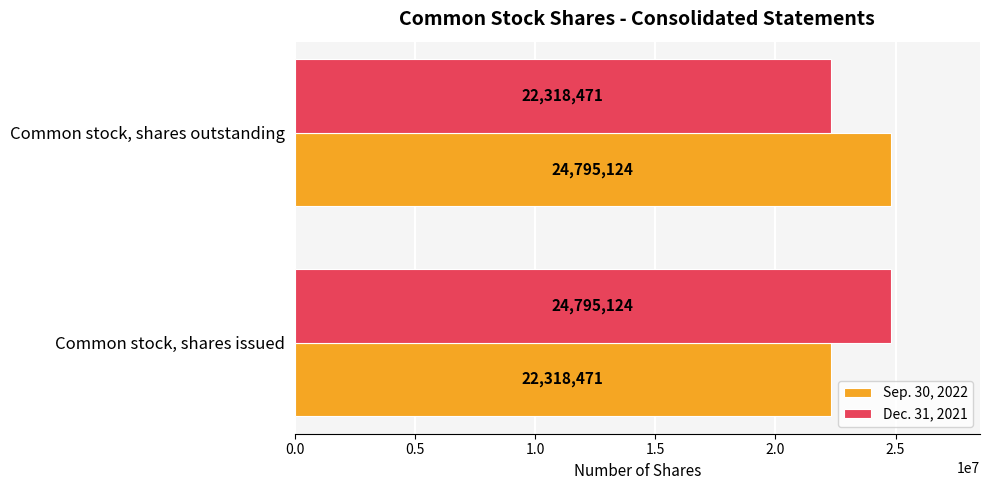

What is the lowest value of the Sep. 30, 2022 series?

22318471